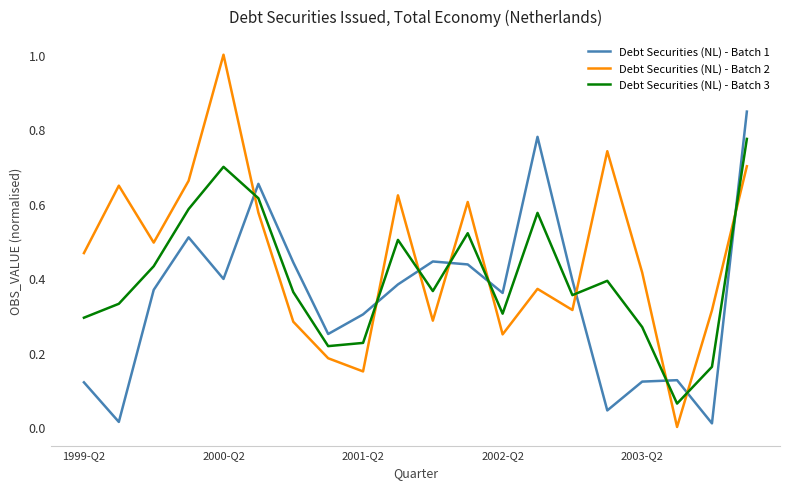

In Debt Securities (NL) - Batch 2, how many points are lower than both neighbors (excluding endpoints)?

6